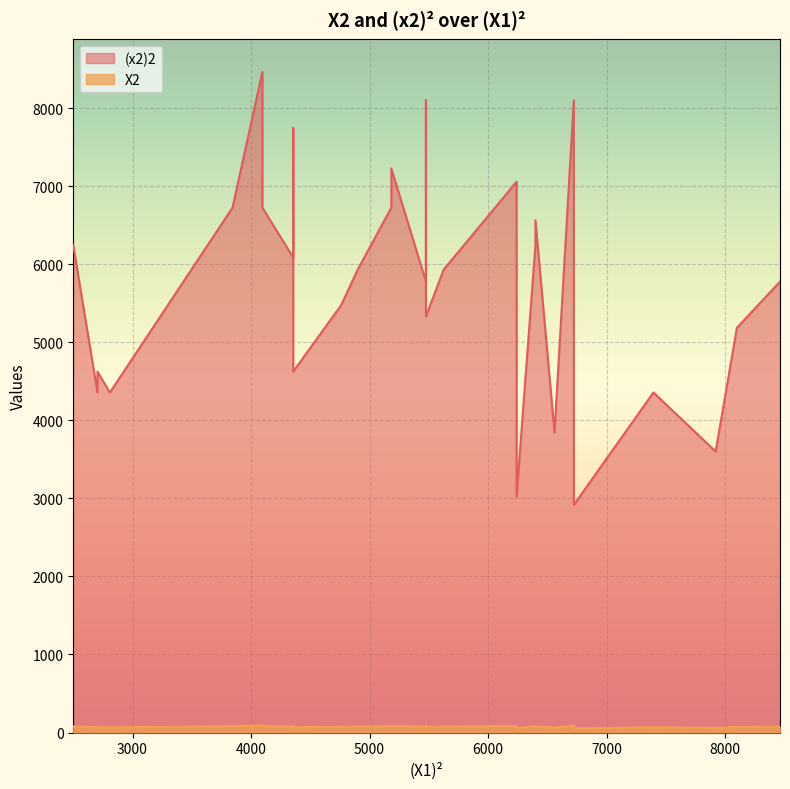

How many lines are shown in the chart?

2